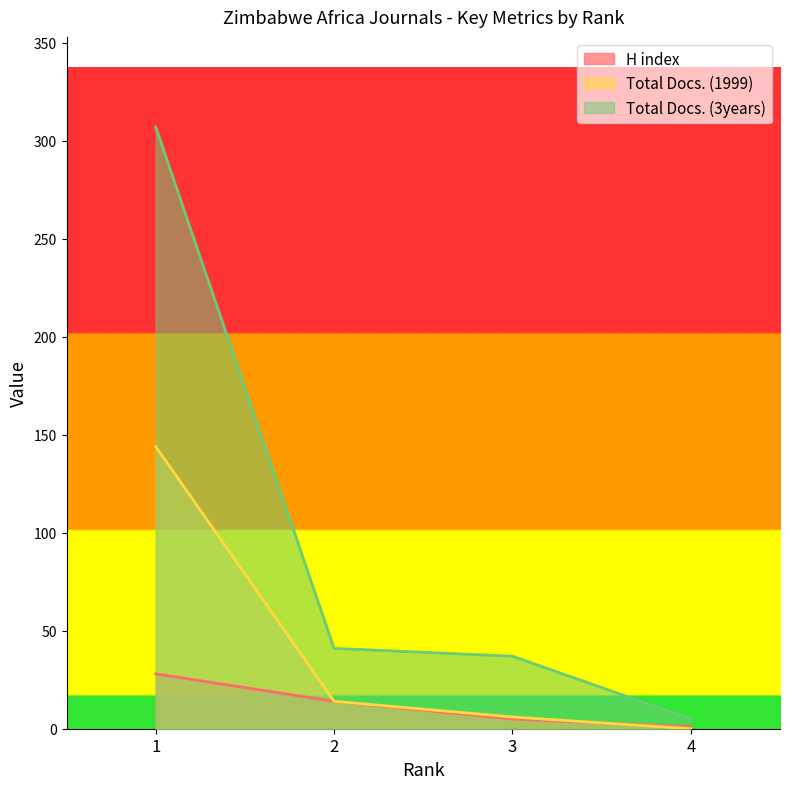

Where does the Total Docs. (1999) series first go above 14?

1